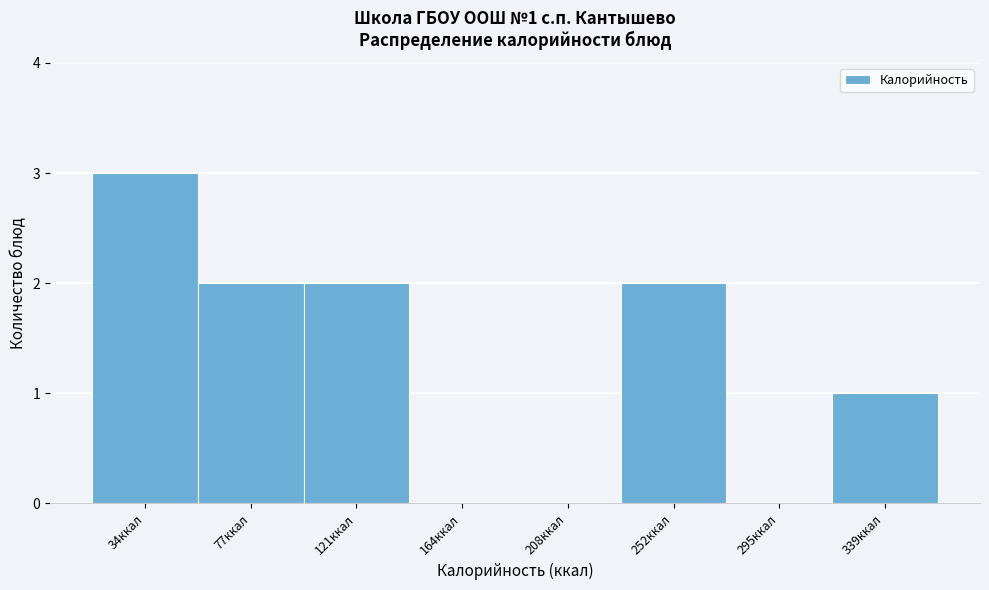

Reading right to left, extract all data points from this chart.

339ккал=1	295ккал=0	252ккал=2	208ккал=0	164ккал=0	121ккал=2	77ккал=2	34ккал=3